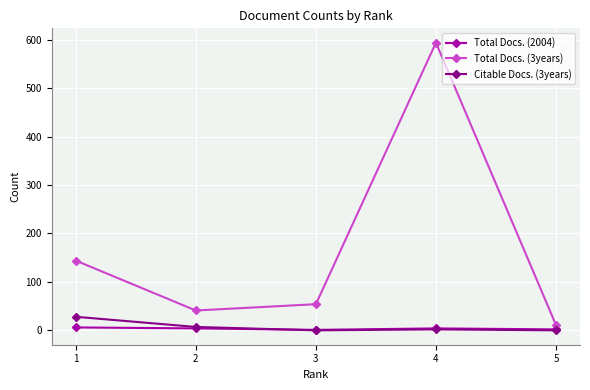

Count the number of categories in the chart.

5